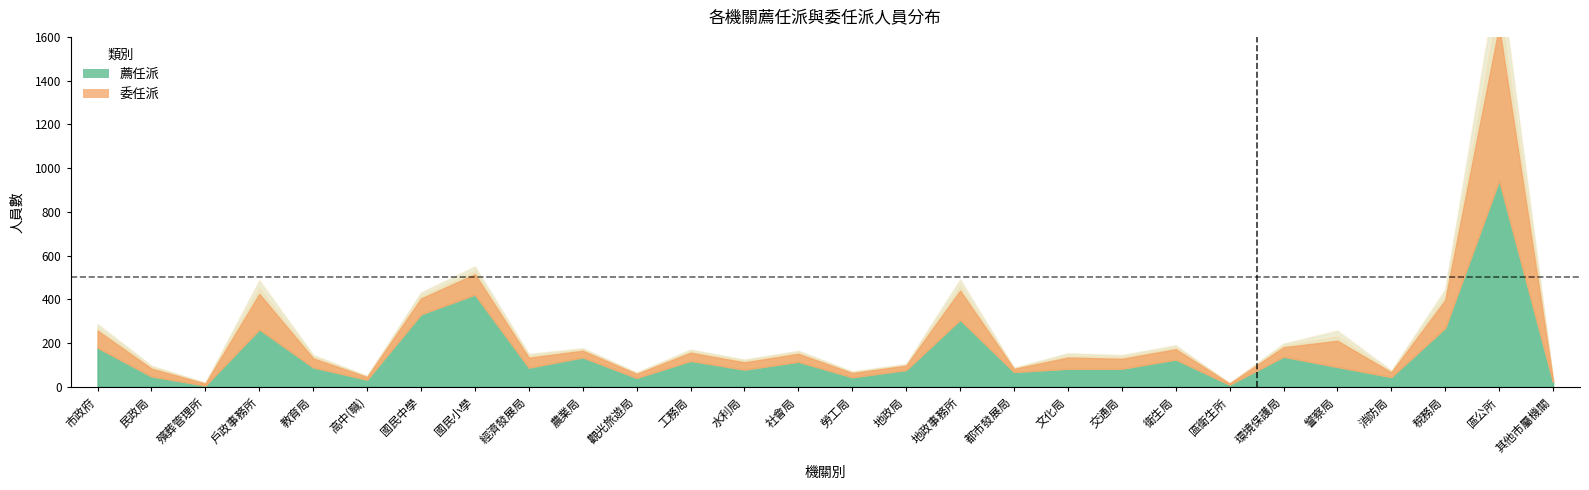

List the labels in order of 薦任派 value, largest first.

區公所, 國民小學, 國民中學, 地政事務所, 稅務局, 戶政事務所, 市政府, 環境保護局, 農業局, 衛生局, 工務局, 社會局, 警察局, 教育局, 經濟發展局, 文化局, 交通局, 水利局, 地政局, 都市發展局, 民政局, 消防局, 勞工局, 觀光旅遊局, 高中(職), 其他市屬機關, 區衛生所, 殯葬管理所